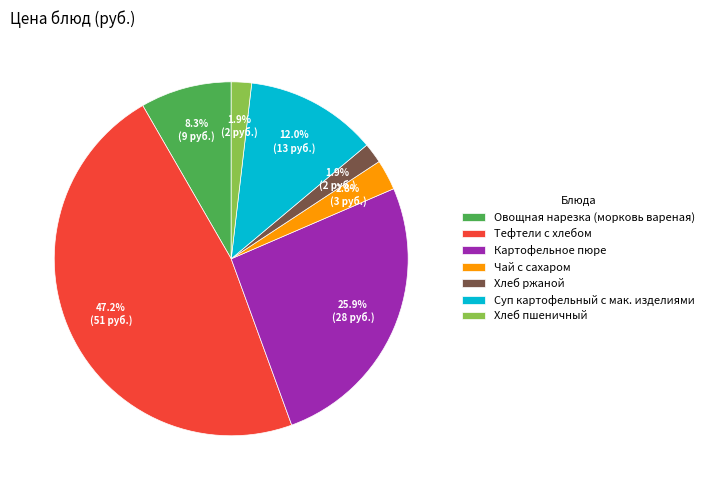

Which slice is the largest?

Тефтели c хлебом